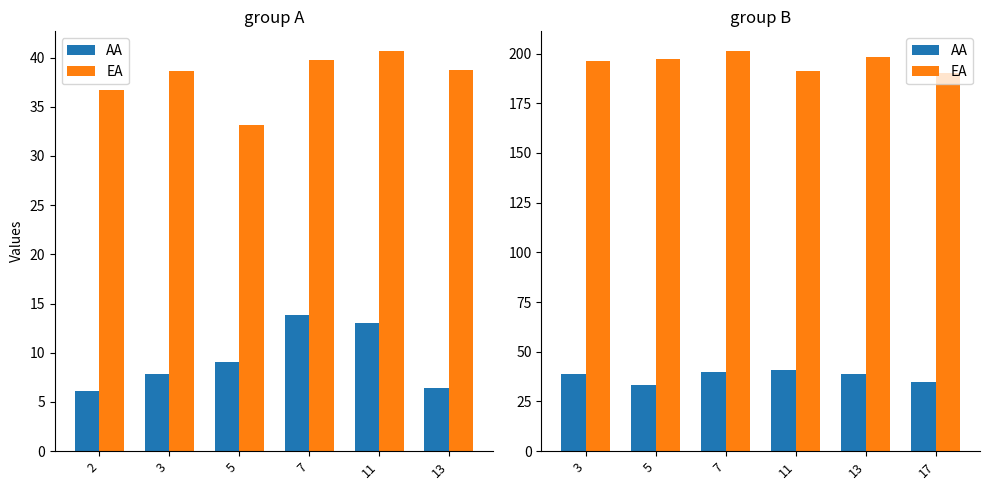

What is the difference between the second highest and minimum values in the EA series?

7.8